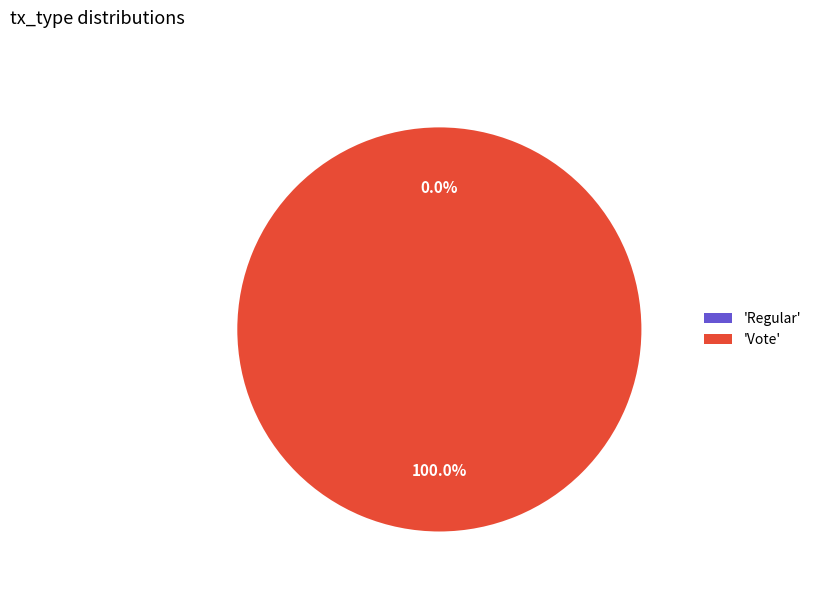

Is it true that Vote is 89% of the pie?

False